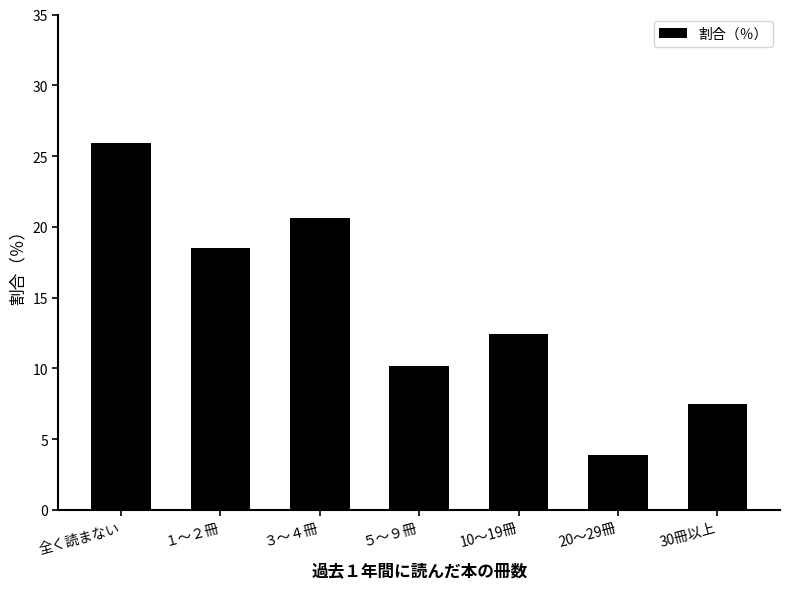

What is the sum of the values at ３～４冊 and 20～29冊?

24.4